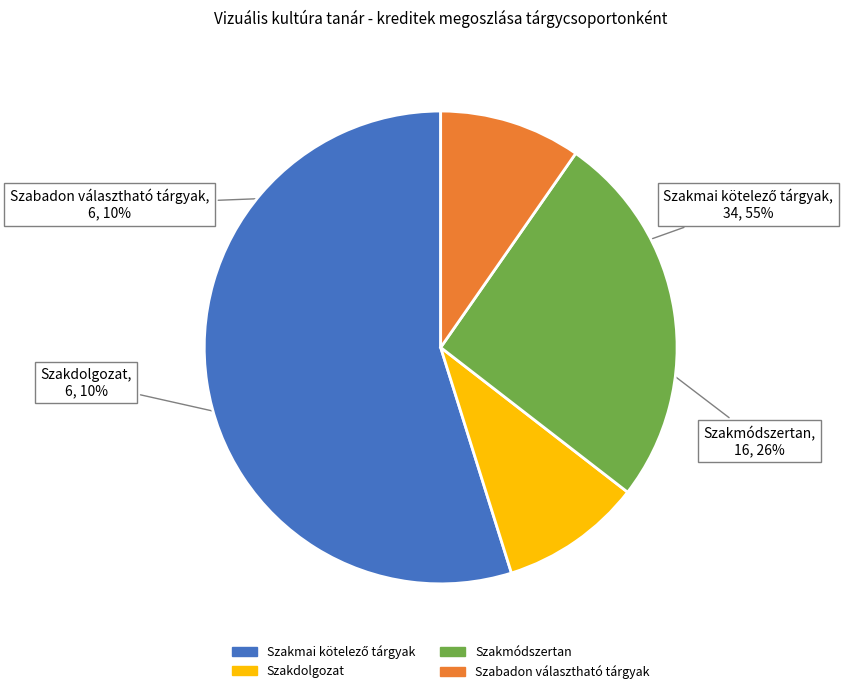

True or false: Szakdolgozat accounts for 10% of the total.

True